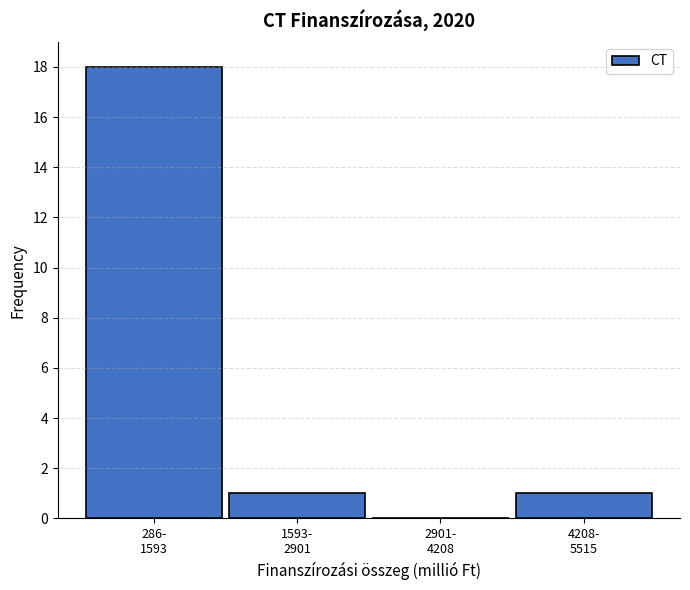

What is the sum of all values?

20